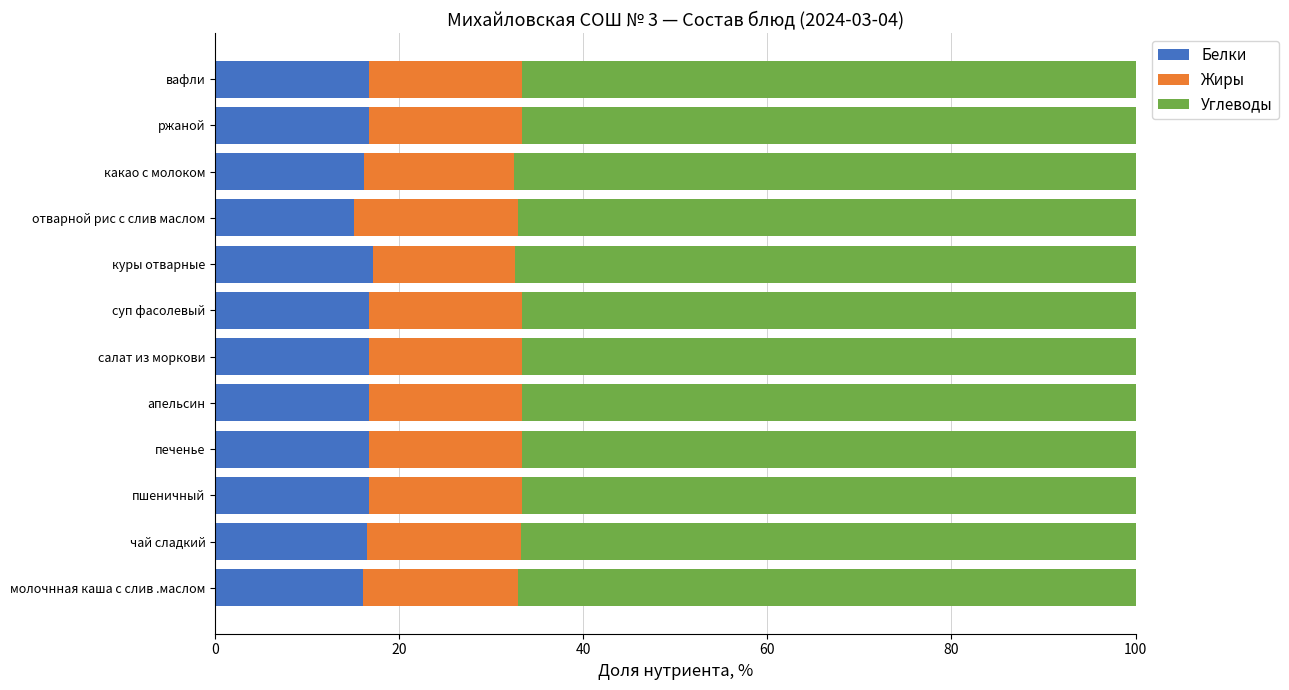

Is it true that Белки equals 16.7 at печенье?

True